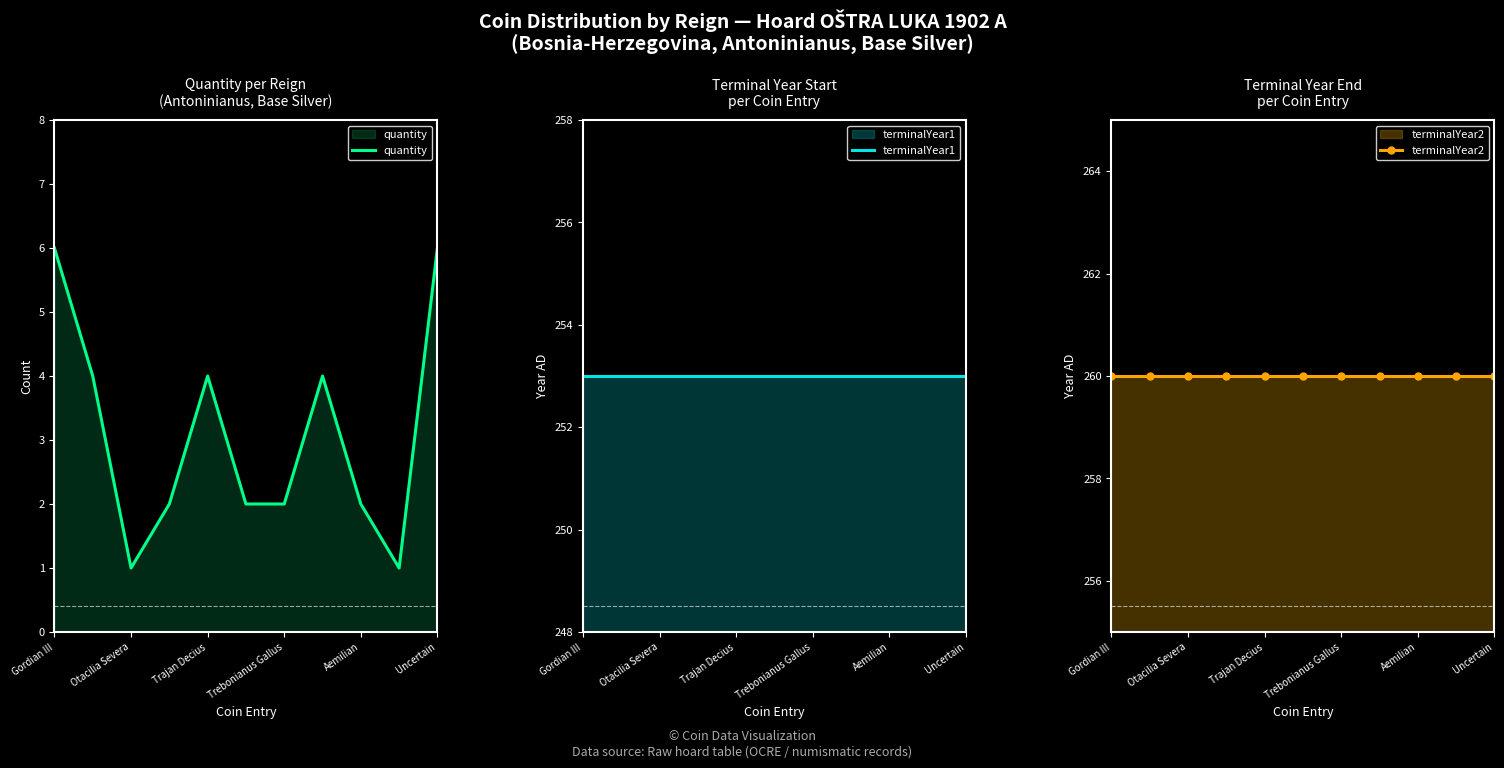

What is the highest value of the quantity series?

6